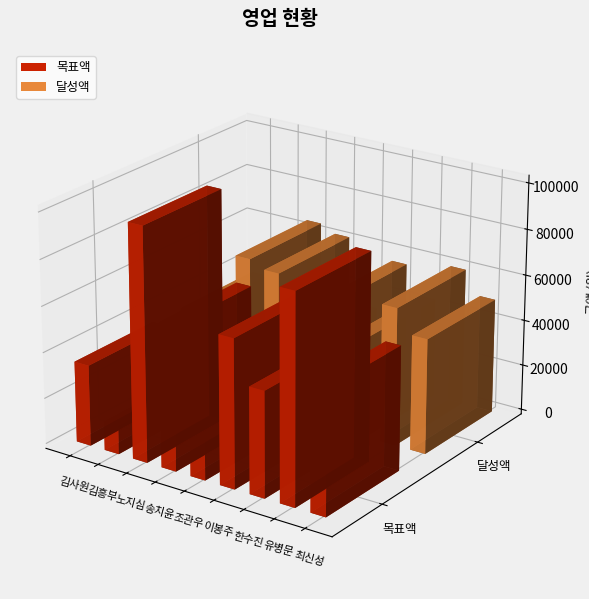

At 한수진, list the series in order from largest to smallest.

목표액, 달성액